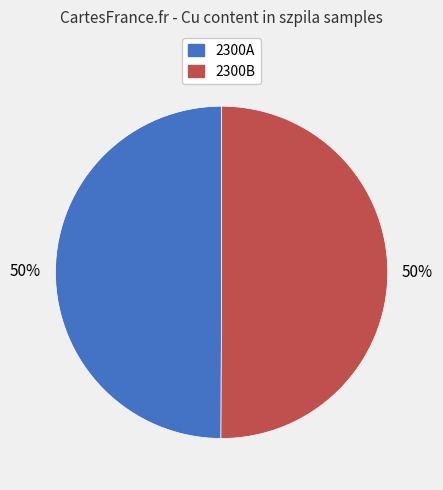

How many segments does this pie chart have?

2